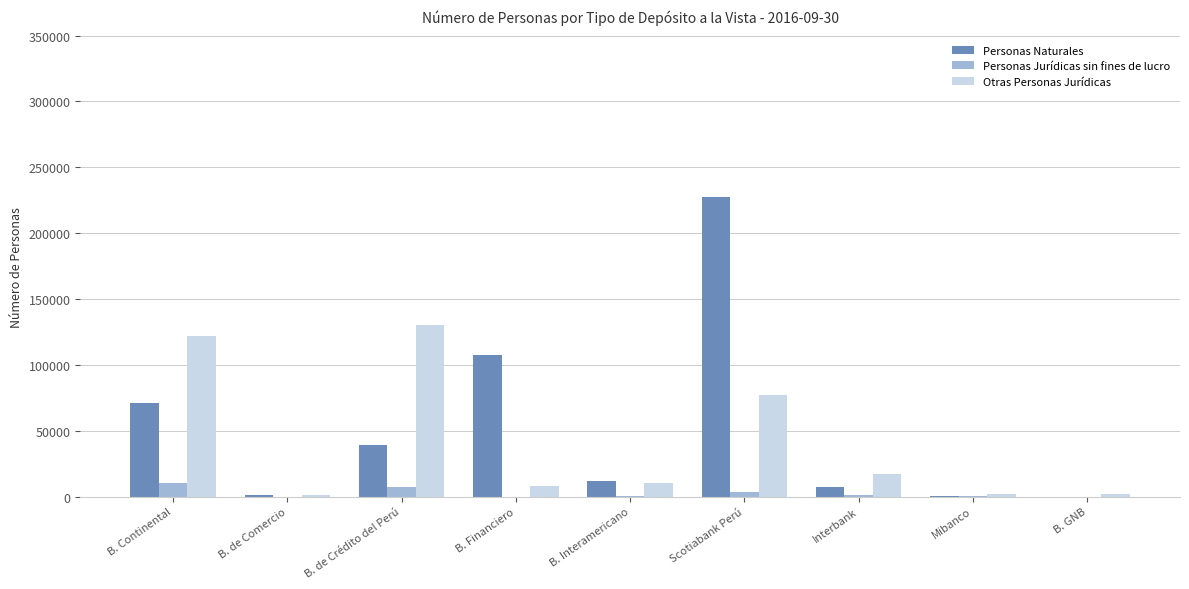

Count the number of data series in this chart.

3